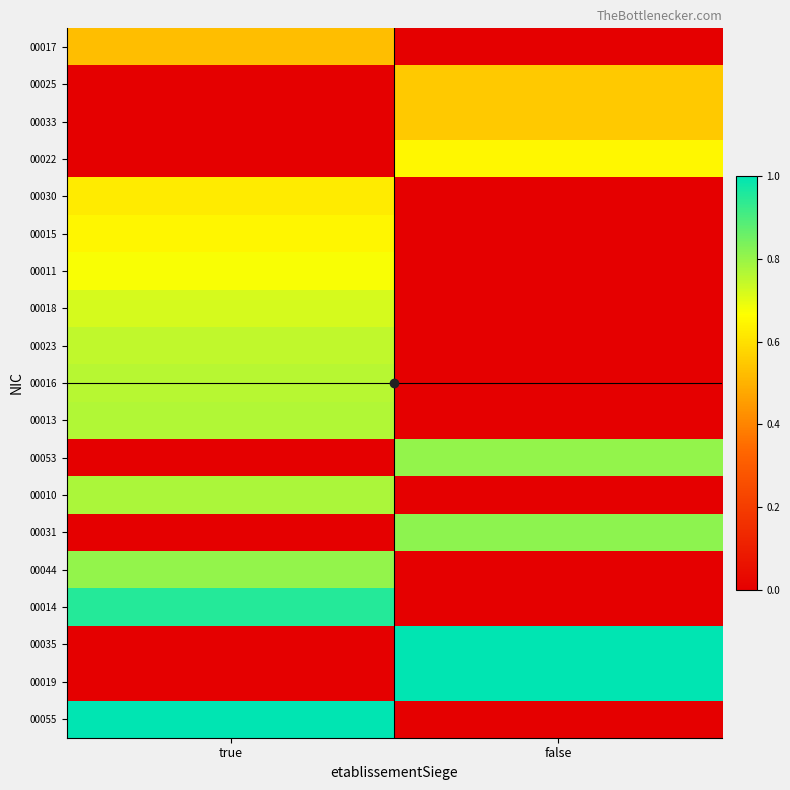

At how many categories does at least one series exceed 0?

2